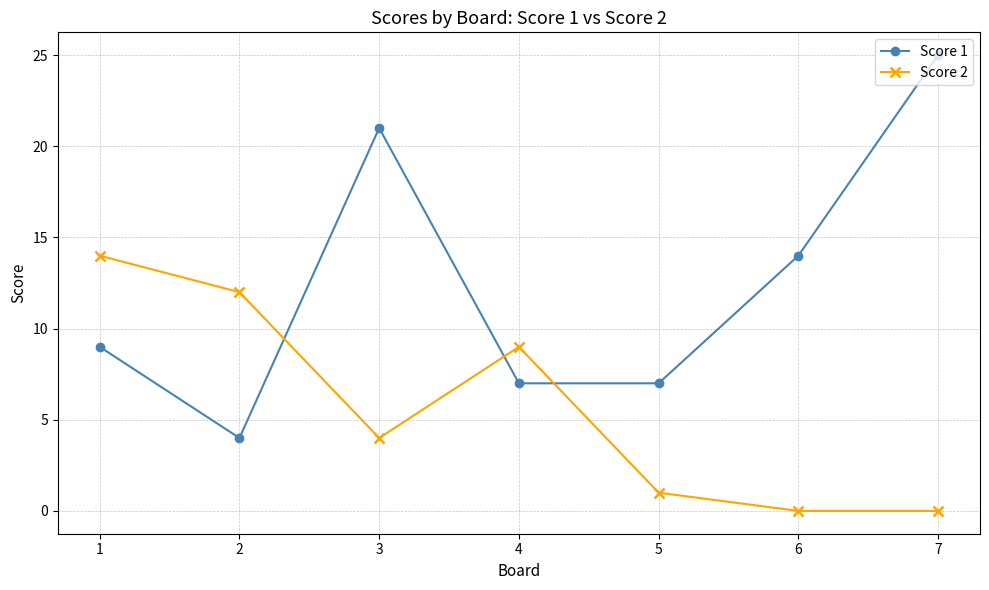

Reading left to right, transcribe all the data shown in this chart.

Score 1: 9	4	21	7	7	14	25
Score 2: 14	12	4	9	1	0	0